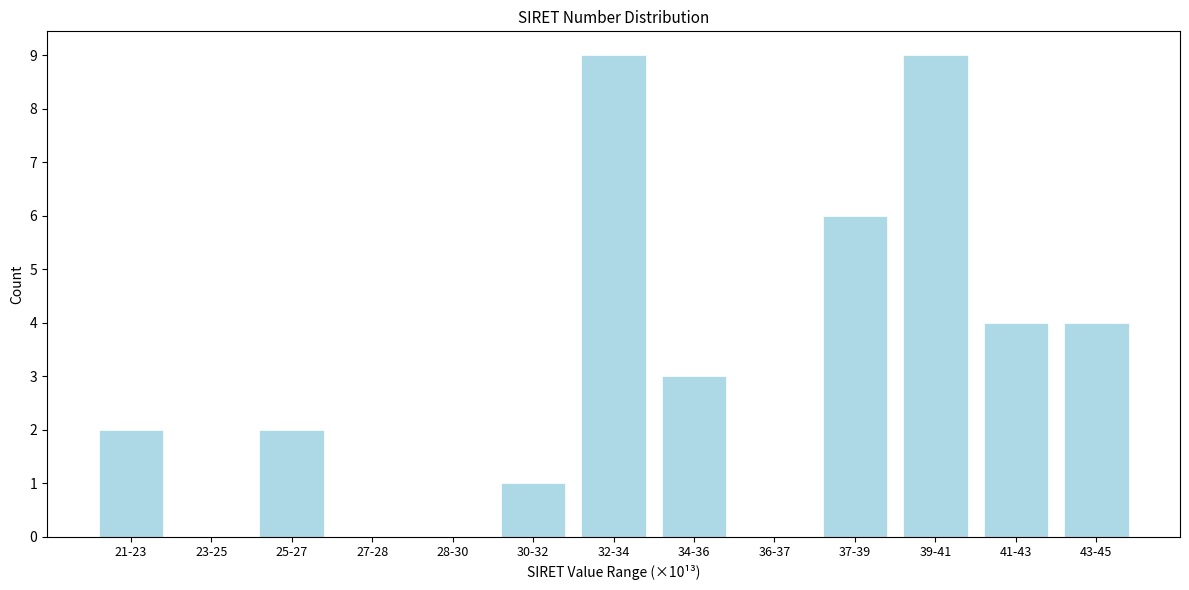

Reading right to left, list all the values displayed in this chart.

43-45=4	41-43=4	39-41=9	37-39=6	36-37=0	34-36=3	32-34=9	30-32=1	28-30=0	27-28=0	25-27=2	23-25=0	21-23=2